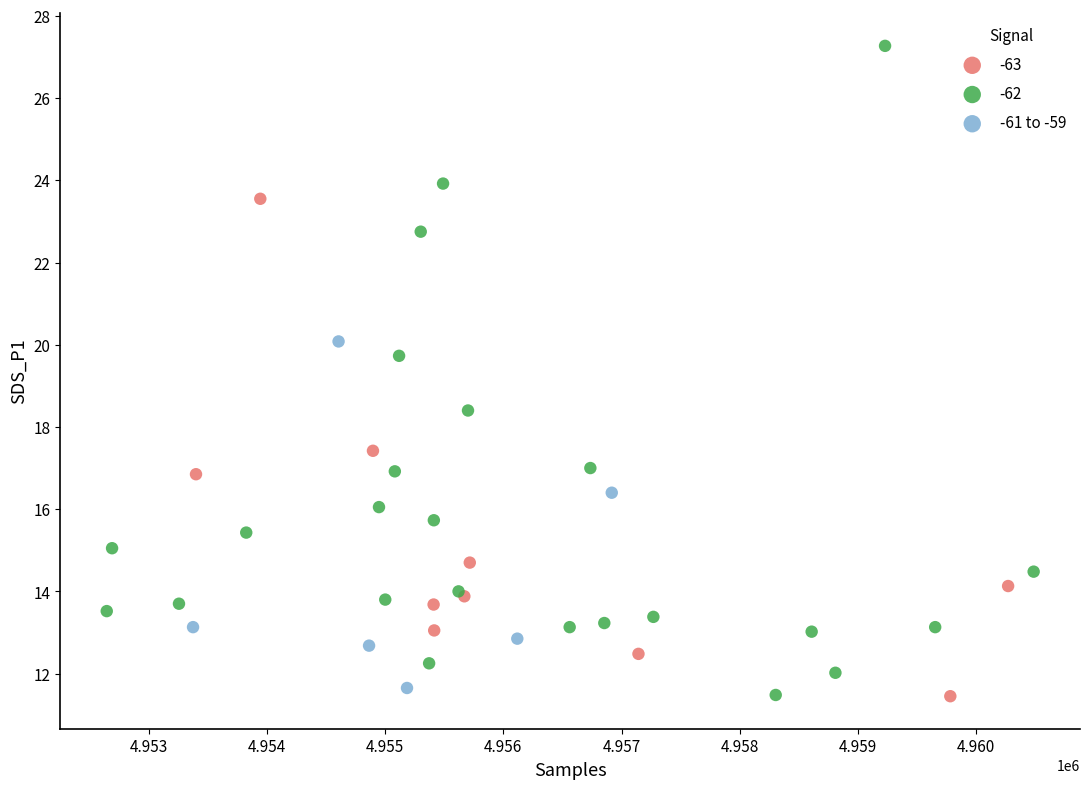

Which series contains the highest Y value?

-62